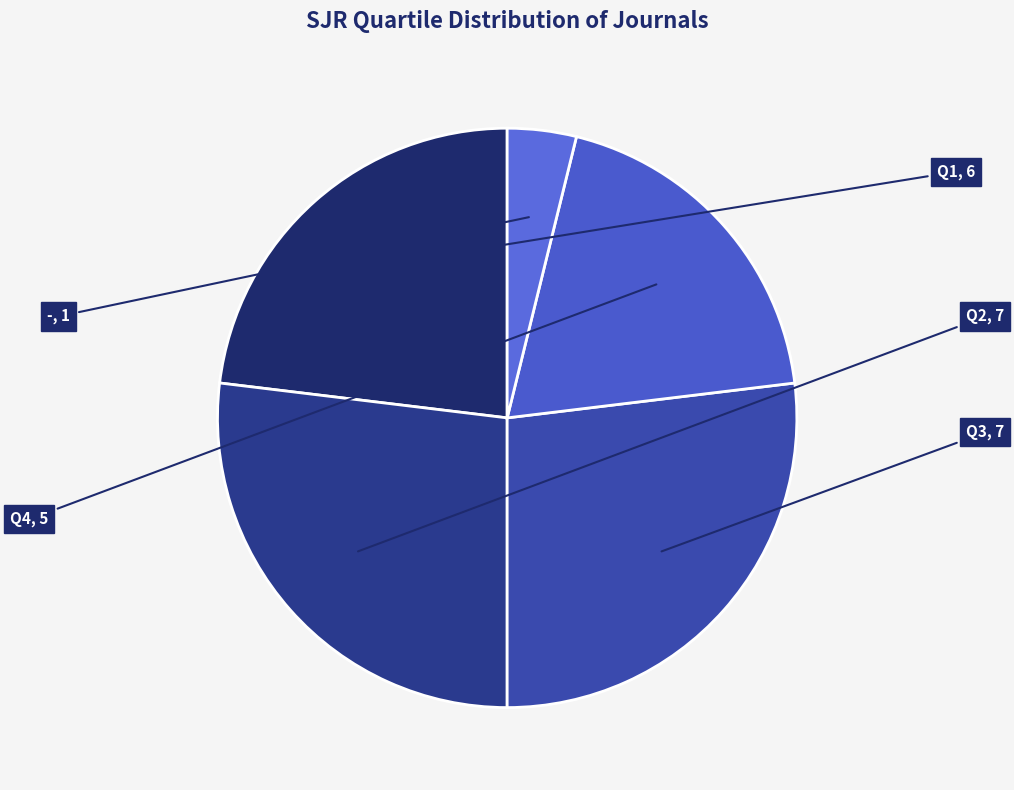

Count the number of slices in the pie.

5